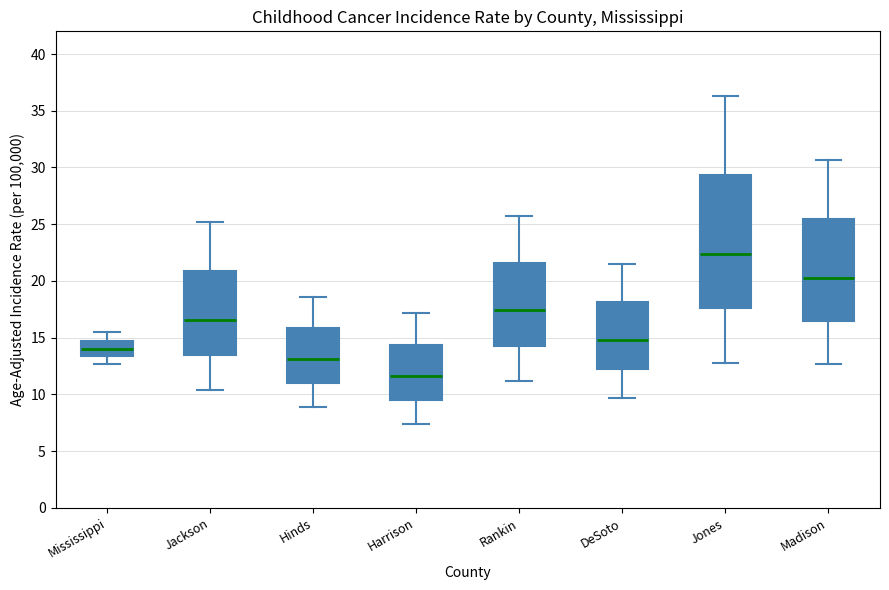

Reading left to right, transcribe this box plot: for each box, give where its median line is, the range the box spans, and where its two whiskers end, as read against the y-axis. The values are not printed on the chart, so give them approximately, as read against the axis.

Mississippi: median 14.0, box 13.5 to 15.0, whiskers 12.5 to 15.5
Jackson: median 16.5, box 13.5 to 21.0, whiskers 10.5 to 25.0
Hinds: median 13.0, box 11.0 to 16.0, whiskers 9.0 to 18.5
Harrison: median 11.5, box 9.5 to 14.5, whiskers 7.5 to 17.0
Rankin: median 17.5, box 14.5 to 21.5, whiskers 11.0 to 25.5
DeSoto: median 15.0, box 12.5 to 18.0, whiskers 9.5 to 21.5
Jones: median 22.5, box 17.5 to 29.5, whiskers 13.0 to 36.5
Madison: median 20.5, box 16.5 to 25.5, whiskers 12.5 to 30.5